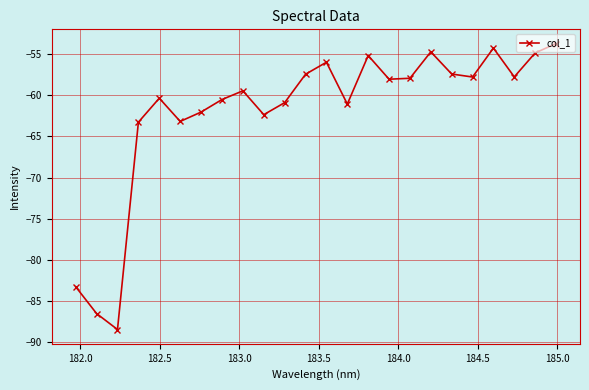

How many points are lower than both their immediate neighbors (excluding endpoints)?

7